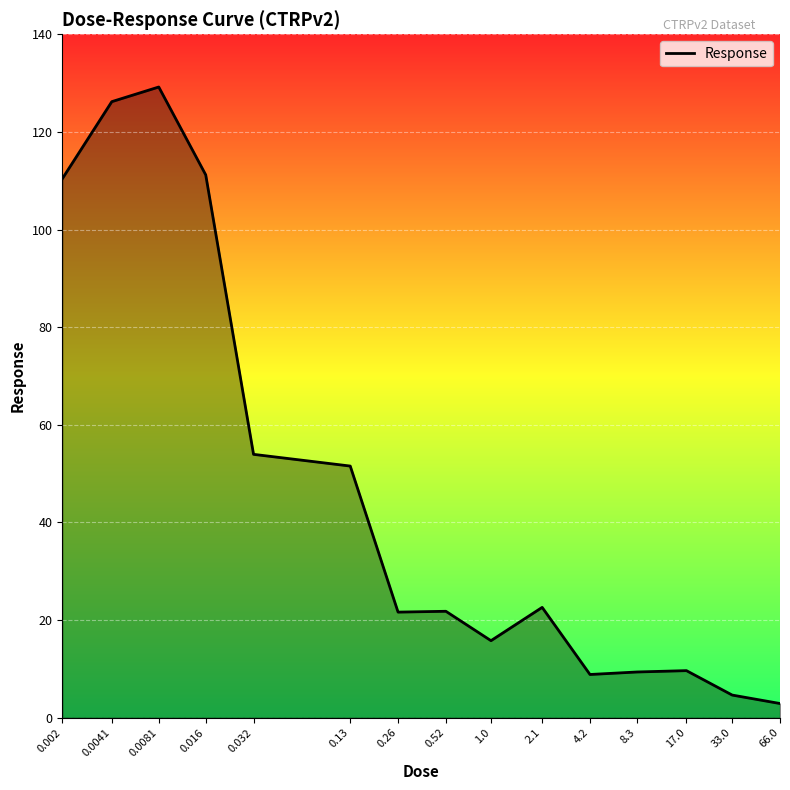

How many lines are shown in the chart?

1